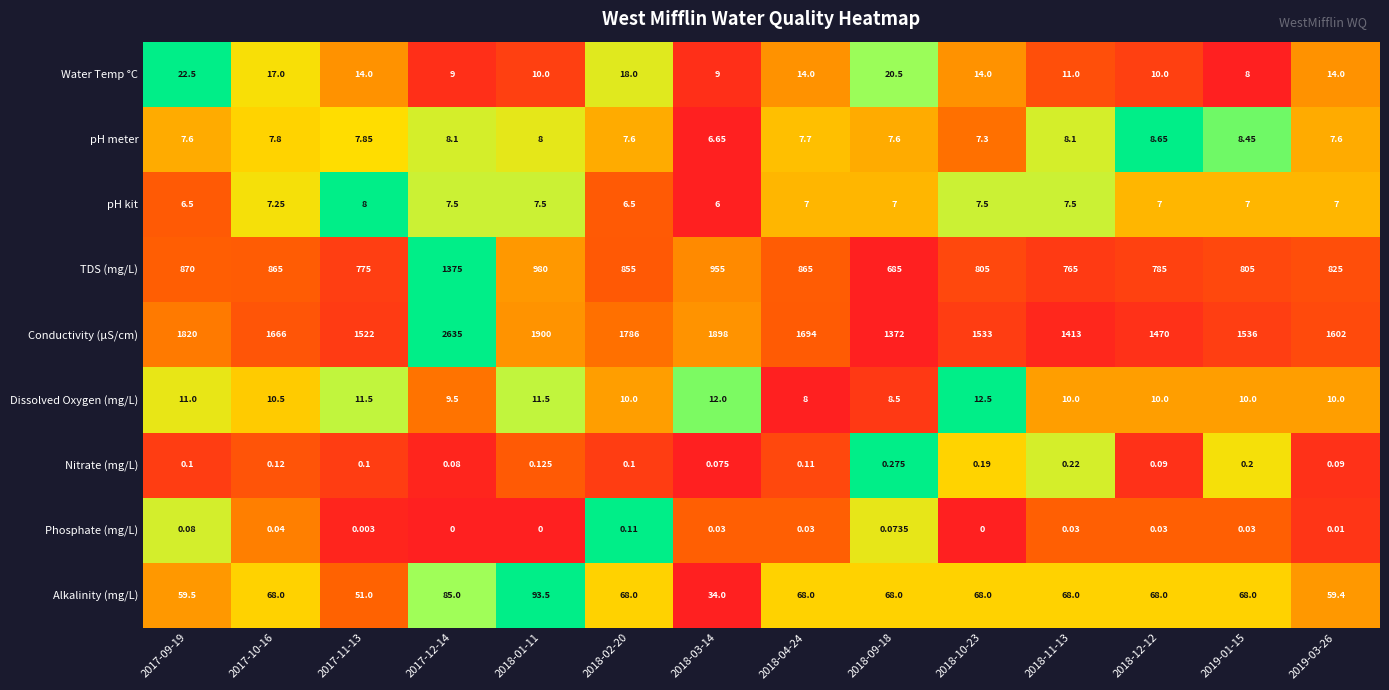

Rank the series at 2018-04-24 from highest to lowest value.

Conductivity (μS/cm), TDS (mg/L), Alkalinity (mg/L), Water Temp °C, Dissolved Oxygen (mg/L), pH meter, pH kit, Nitrate (mg/L), Phosphate (mg/L)